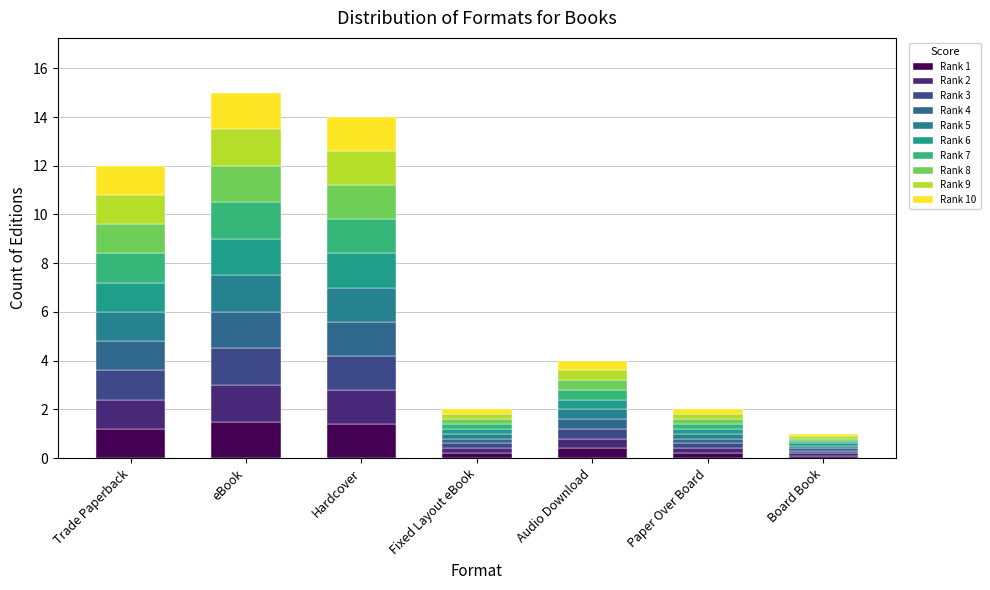

Does the chart contain stacked bars?

Yes